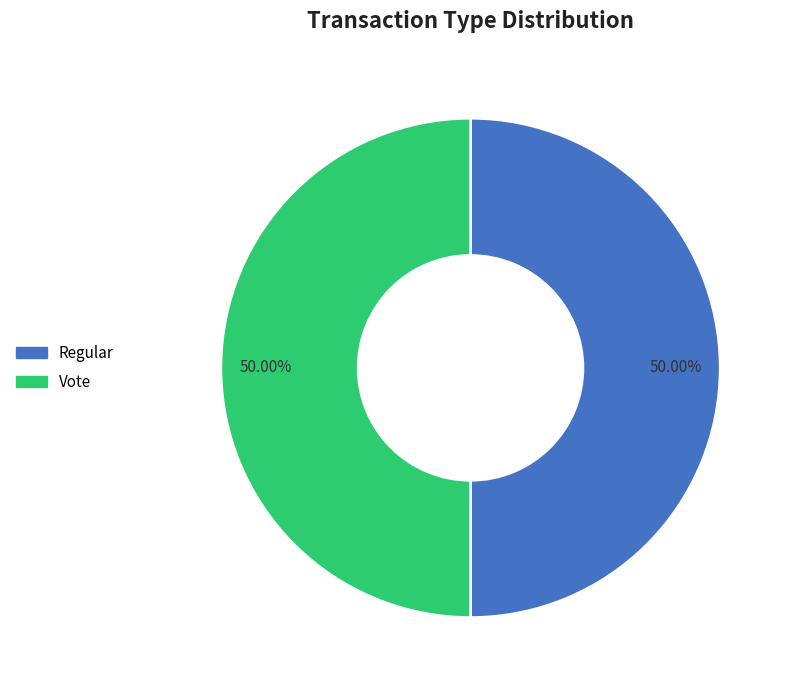

The Regular slice represents 50% of the pie. True or false?

True